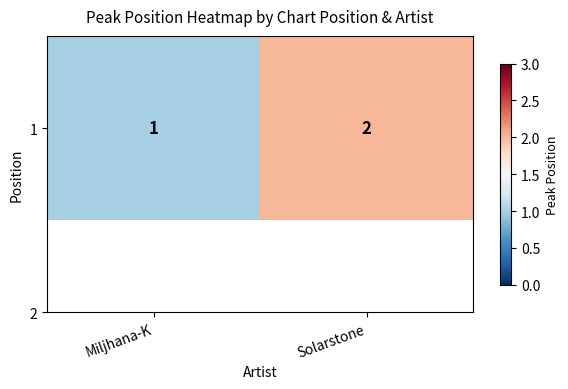

What is the maximum value shown in the chart?

2